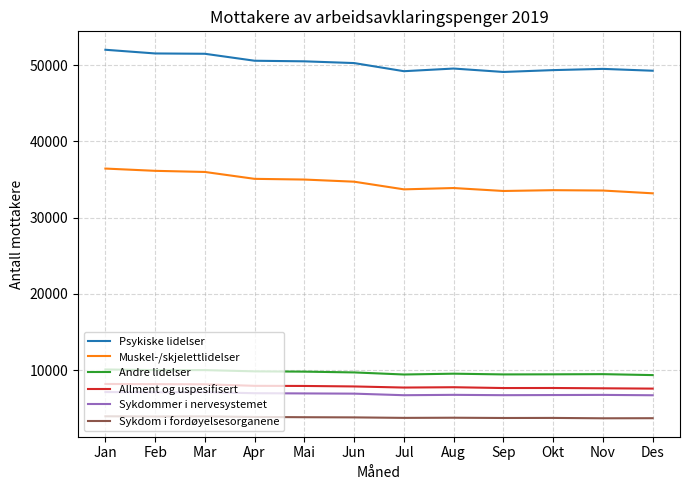

What position from the left is Nov?

11